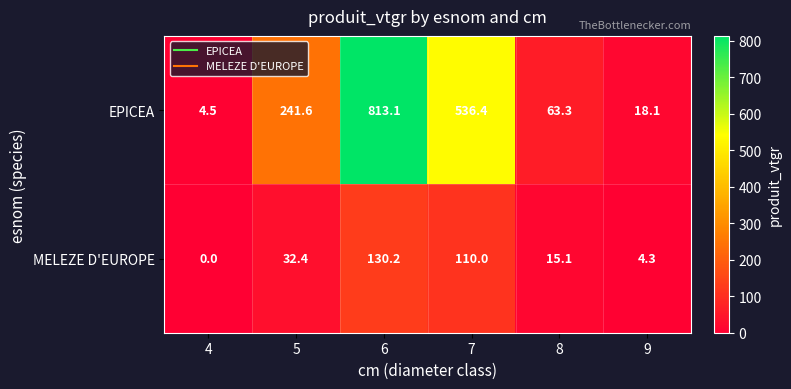

What is the difference between the second highest and minimum values in the MELEZE D'EUROPE series?

110.0